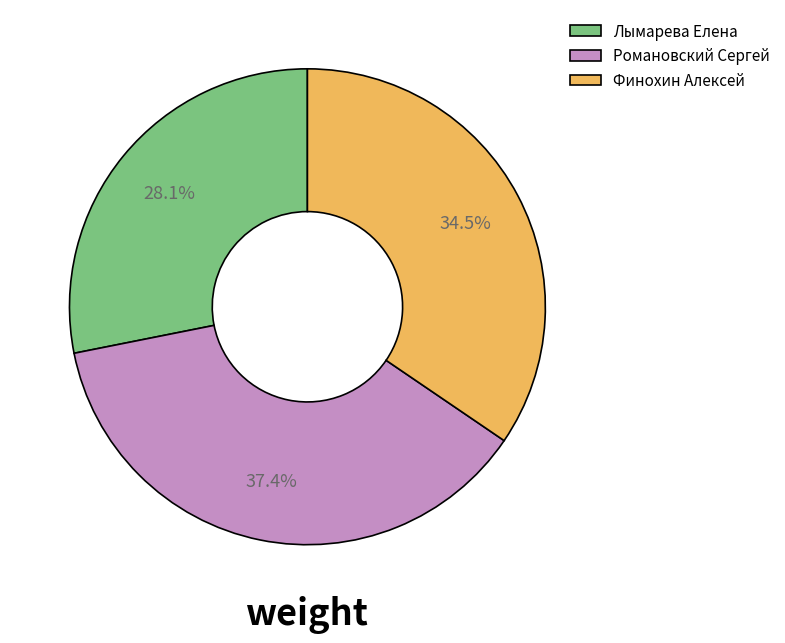

Is Романовский Сергей the majority of the pie?

No